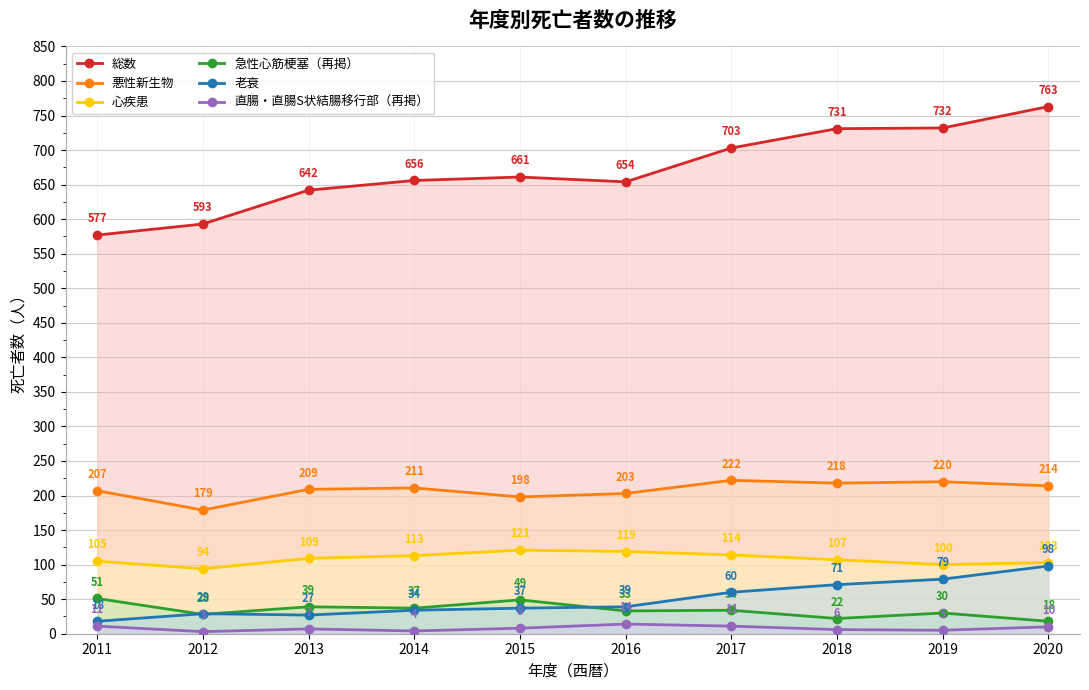

What is the average value of the 老衰 series?

49